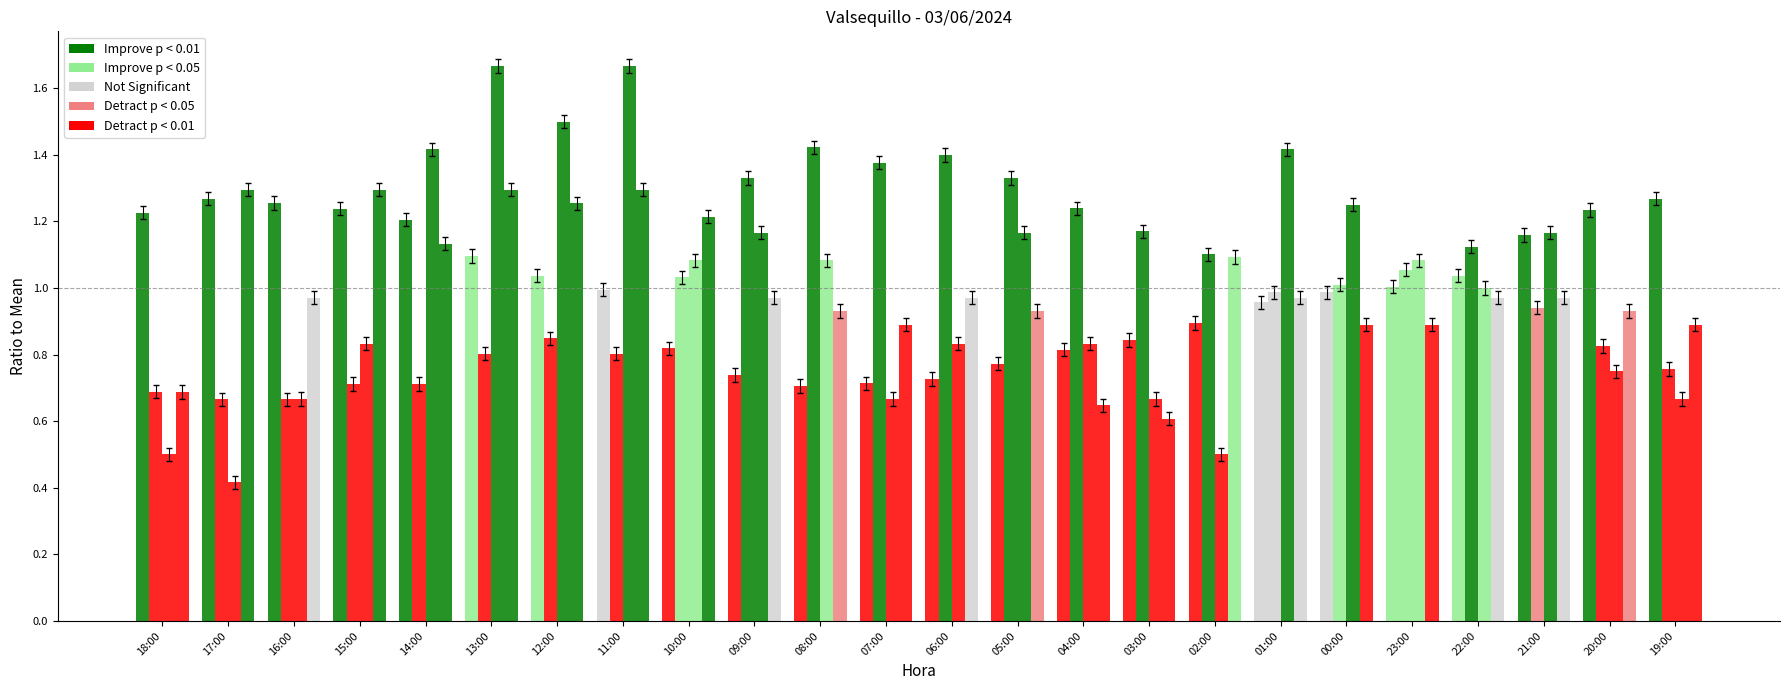

Are the bars grouped side by side (vs. stacked)?

Yes